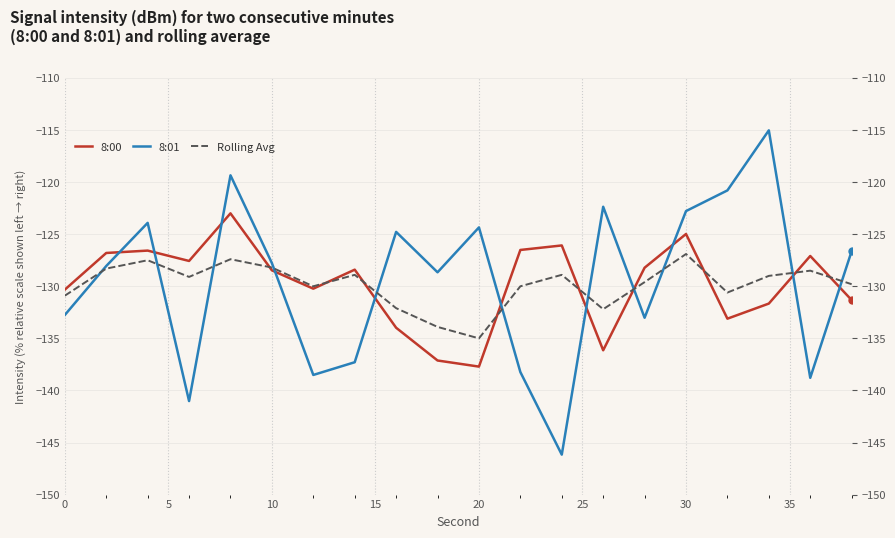

List the series in order of their peak value, lowest first.

Rolling Avg, 8:00, 8:01